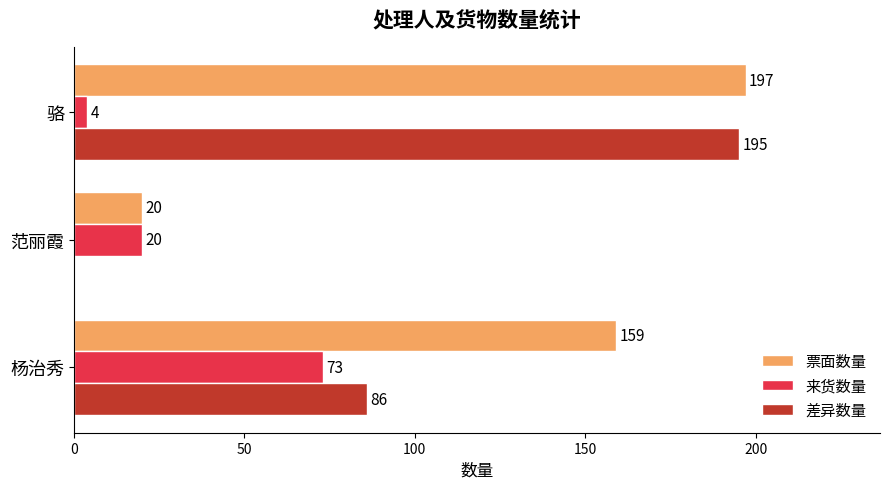

Is it true that 差异数量 equals 57 at 骆?

False